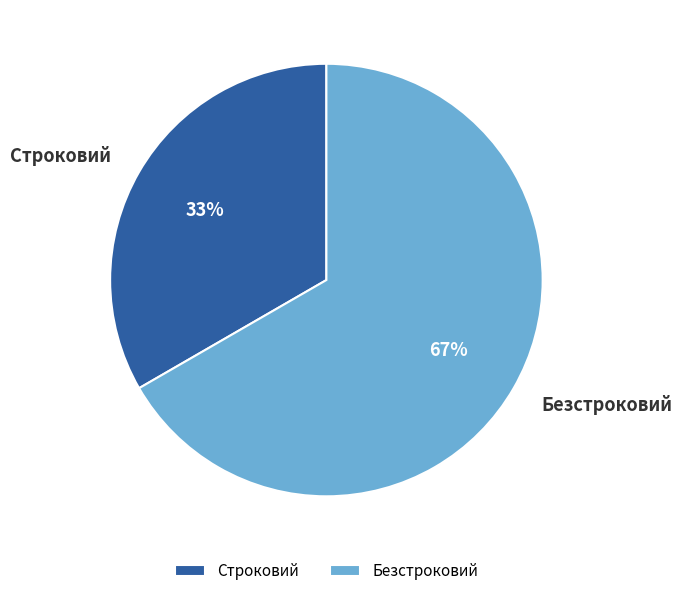

To the nearest percent, what is the average slice percentage?

50%